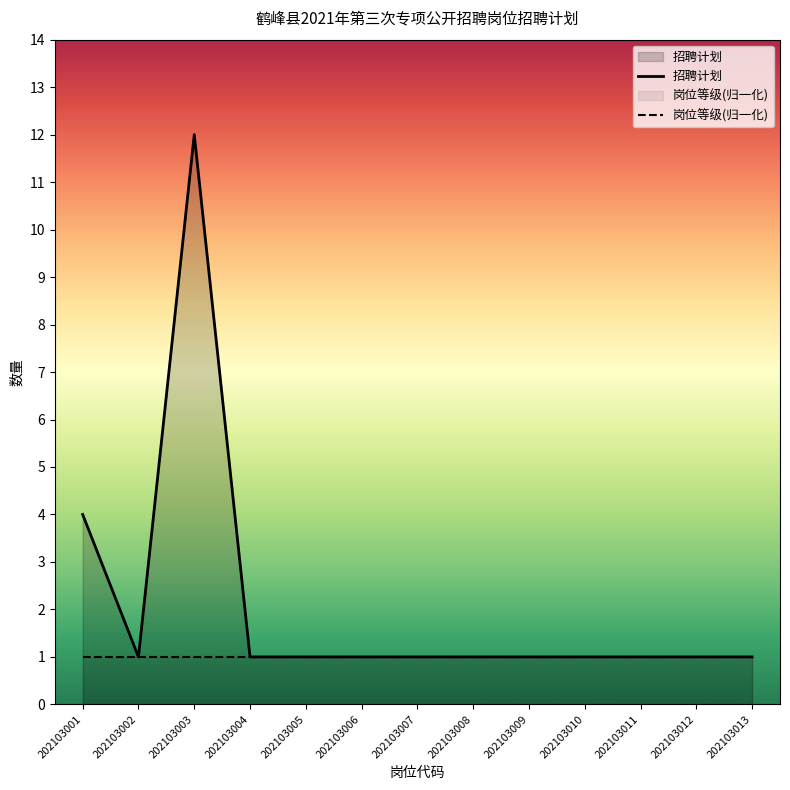

Which series has the widest spread of values?

招聘计划